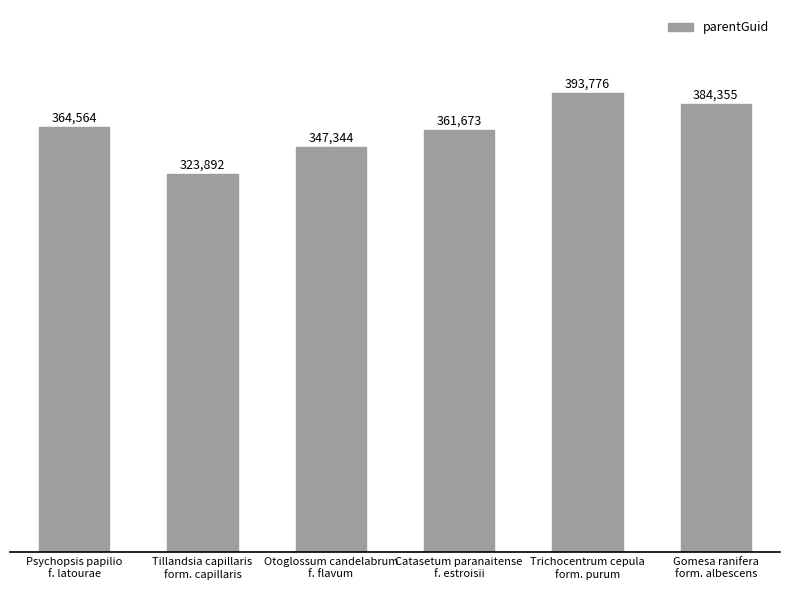

Count the values in the range 347344 to 384355.

4